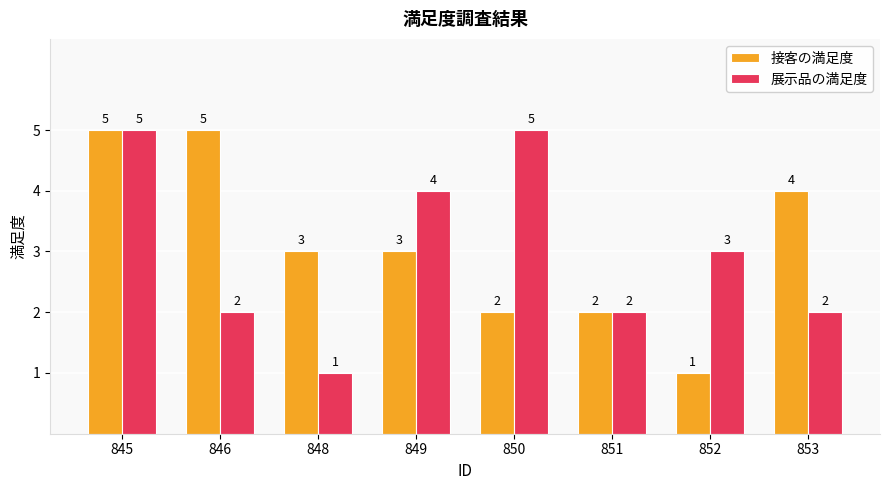

Which series has the largest total across all categories?

接客の満足度